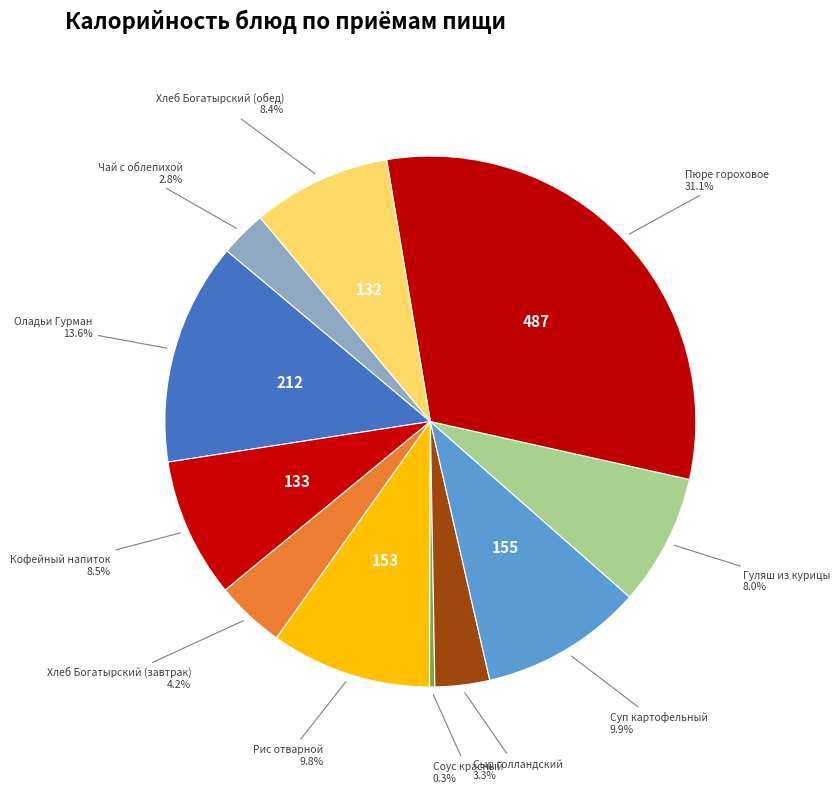

To the nearest percent, what is the average slice percentage?

9%